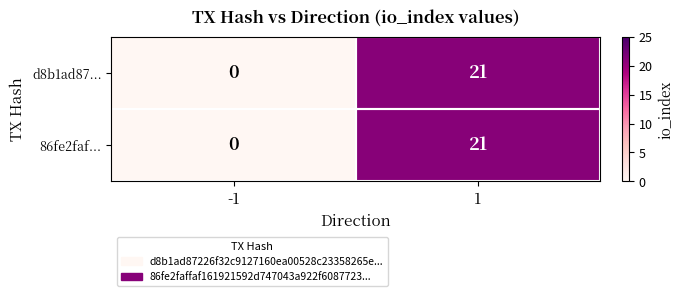

How many data points does each series have?

2